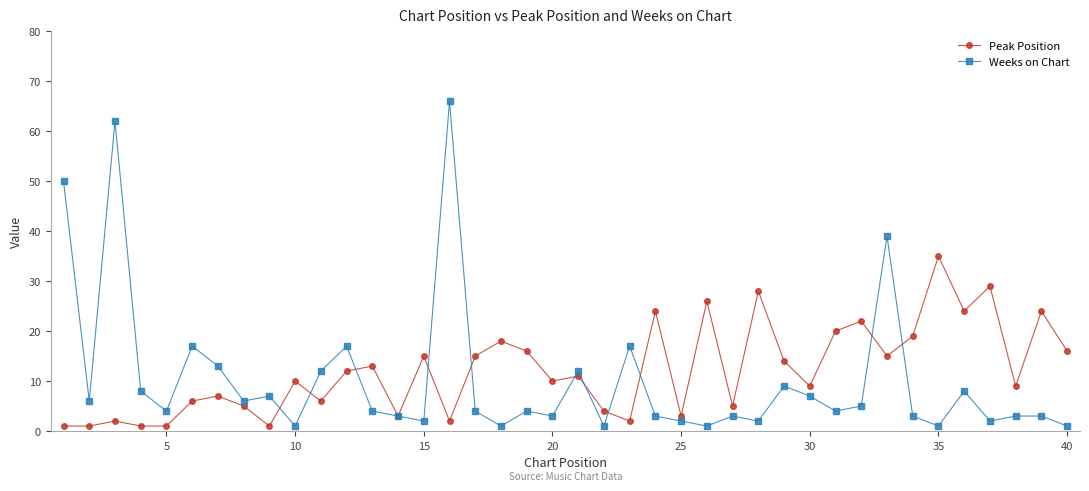

Which series has the largest range (max minus min)?

Weeks on Chart